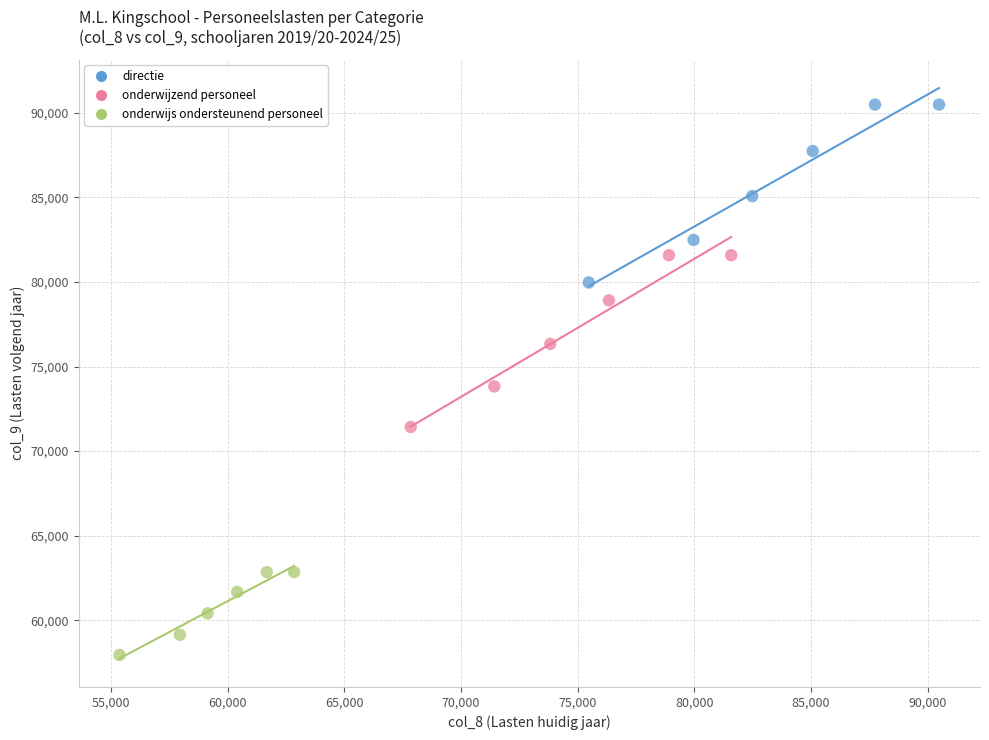

Which series contains the highest Y value?

directie